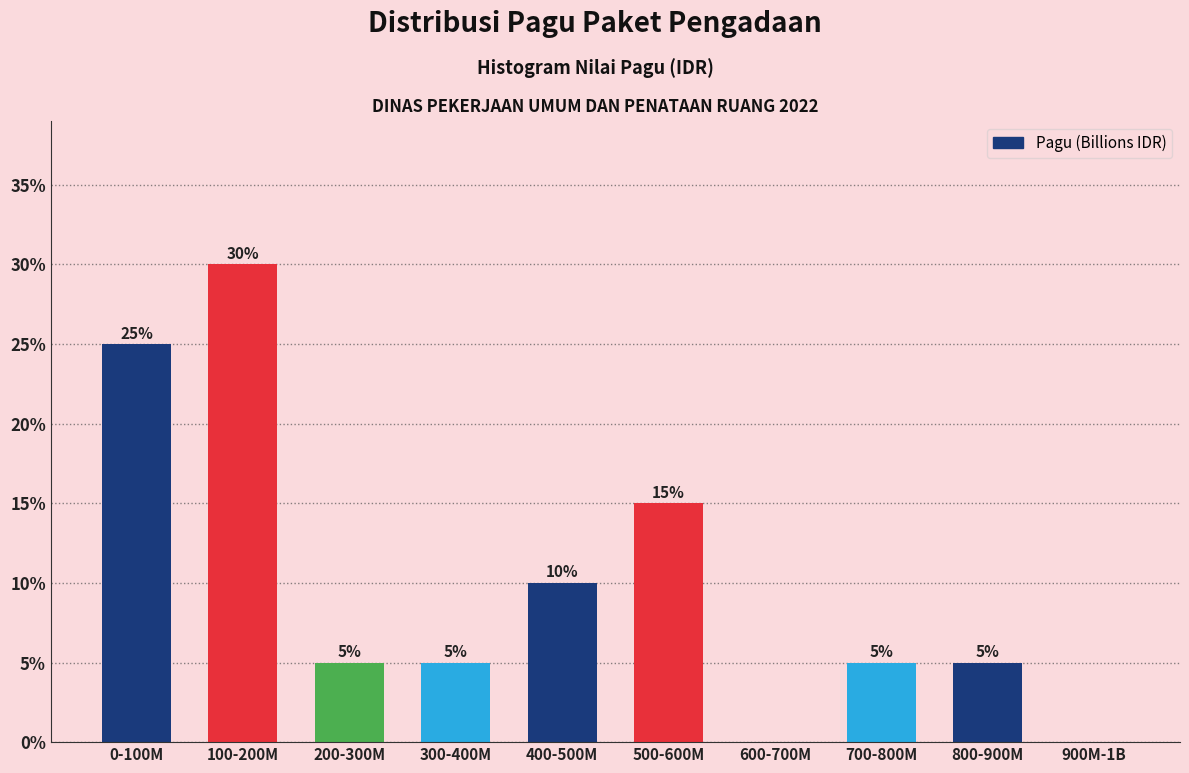

Reading right to left, list all the values displayed in this chart.

900M-1B=0	800-900M=5	700-800M=5	600-700M=0	500-600M=15	400-500M=10	300-400M=5	200-300M=5	100-200M=30	0-100M=25